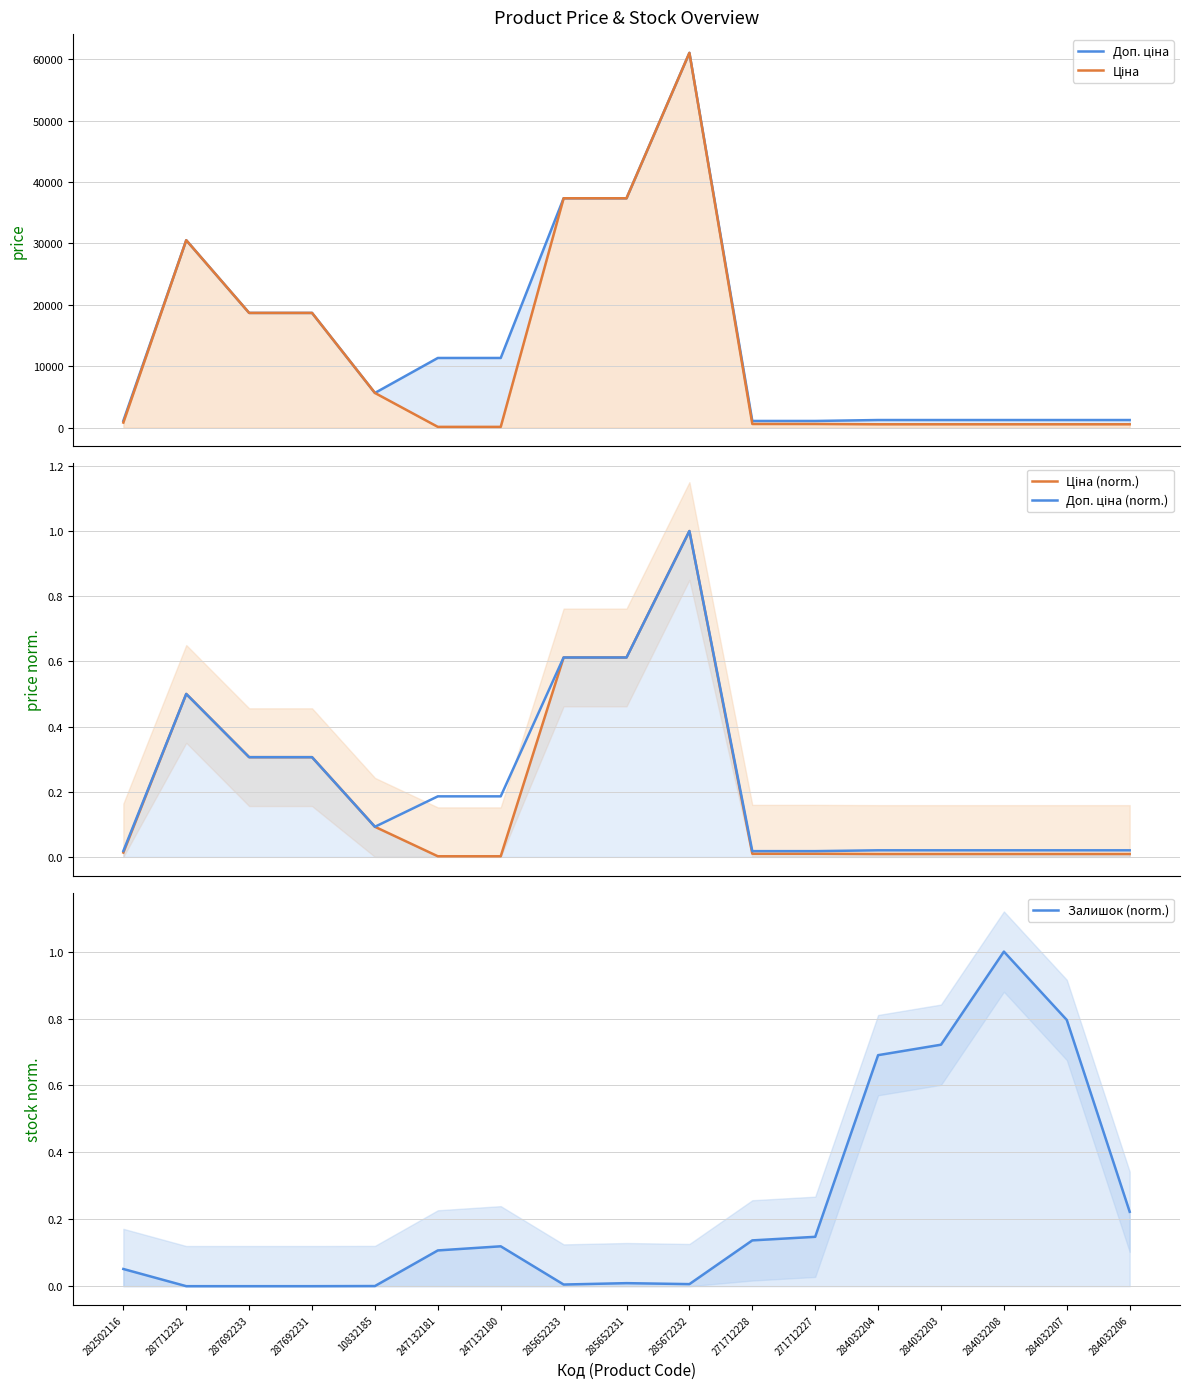

True or false: Доп. ціна has a value of 37343.0 at 285652231.

True